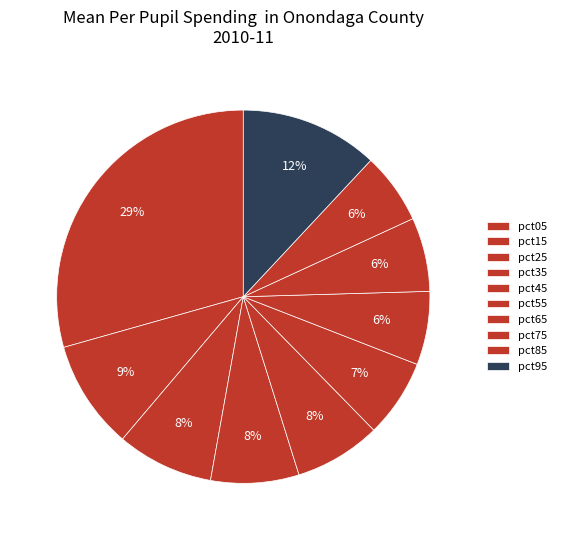

To the nearest percent, what is the average slice percentage?

10%